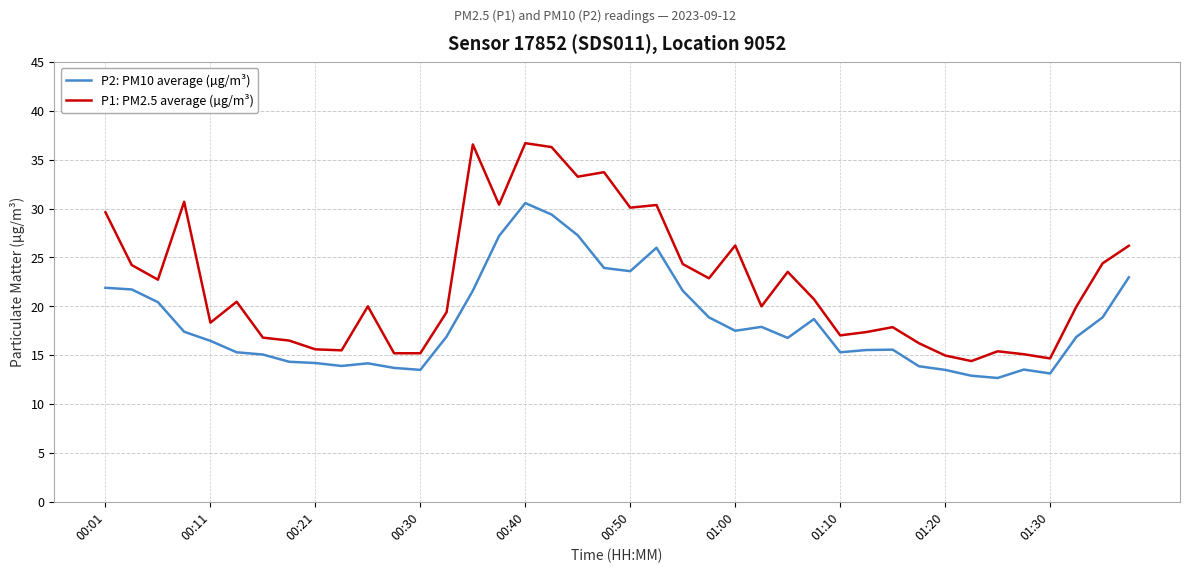

List the series in order of their overall mean, highest first.

P1: PM2.5 average (µg/m³), P2: PM10 average (µg/m³)